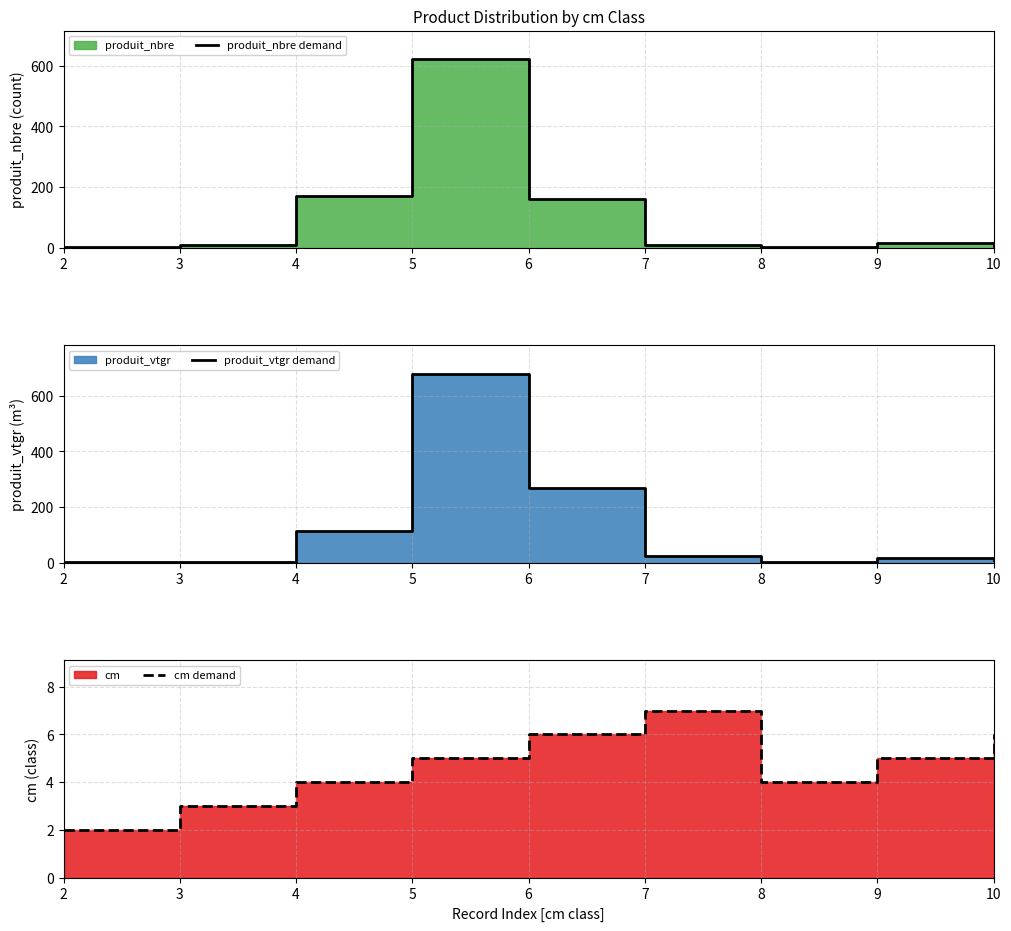

The produit_vtgr demand series shows 17.8 at 9. True or false?

True